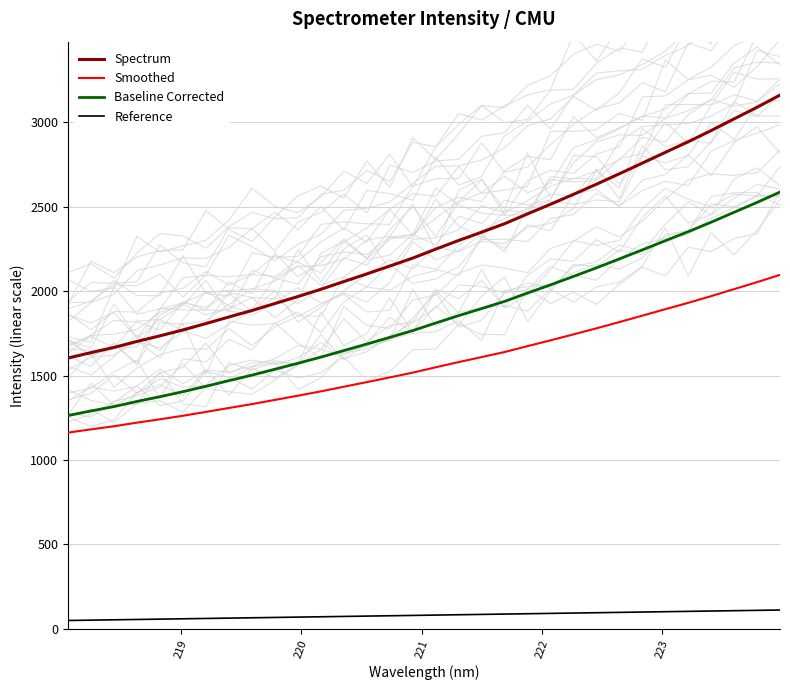

True or false: Spectrum and Smoothed intersect in this chart.

False